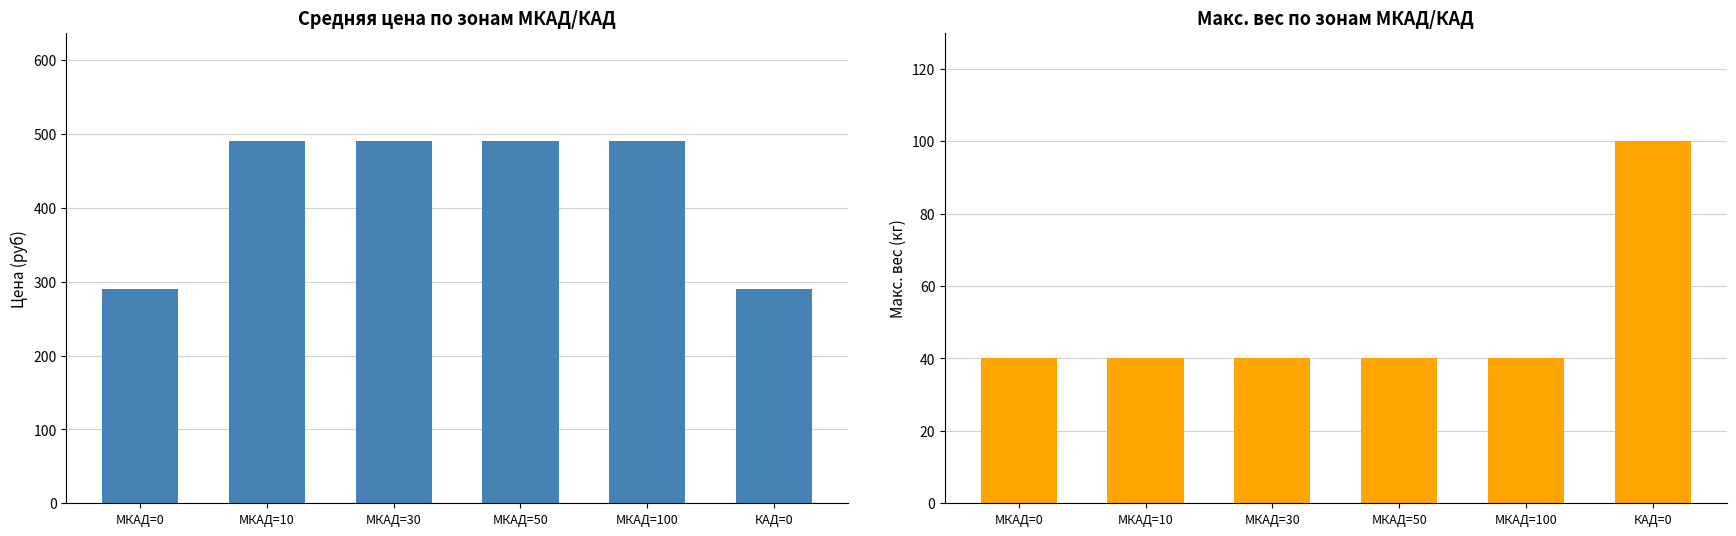

Reading left to right, what are all the values shown in this chart?

Цена: МКАД=0=290	МКАД=10=490	МКАД=30=490	МКАД=50=490	МКАД=100=490	КАД=0=290
Max Вес кг: МКАД=0=40	МКАД=10=40	МКАД=30=40	МКАД=50=40	МКАД=100=40	КАД=0=100